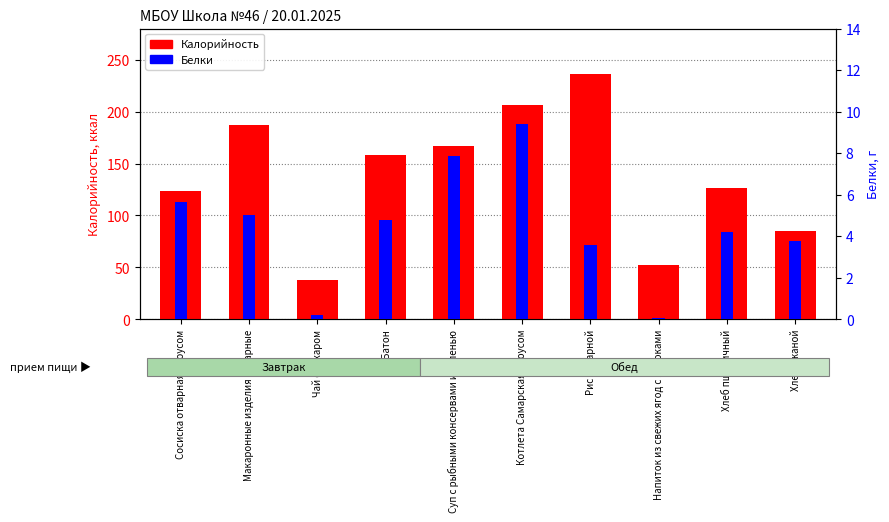

What is the sum of the Калорийность values at Хлеб пшеничный and Батон?

284.0